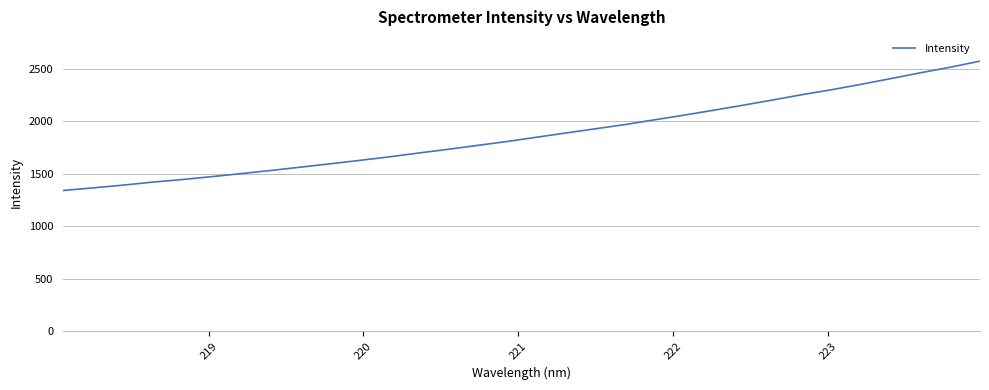

What is the sum of all values?

59956.4